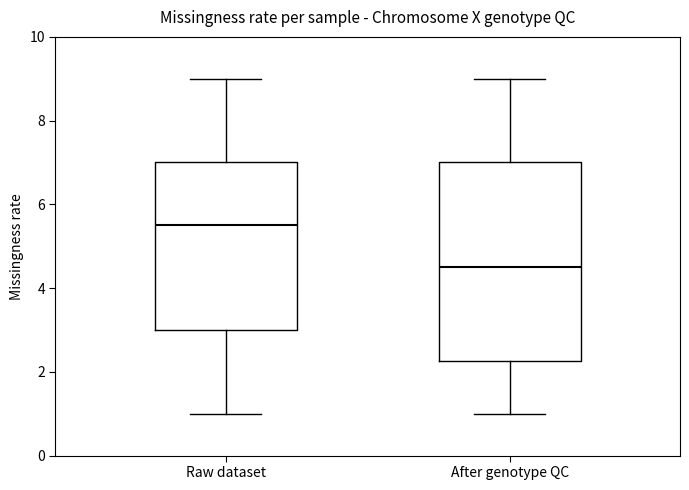

Which box has the highest median line?

Raw dataset